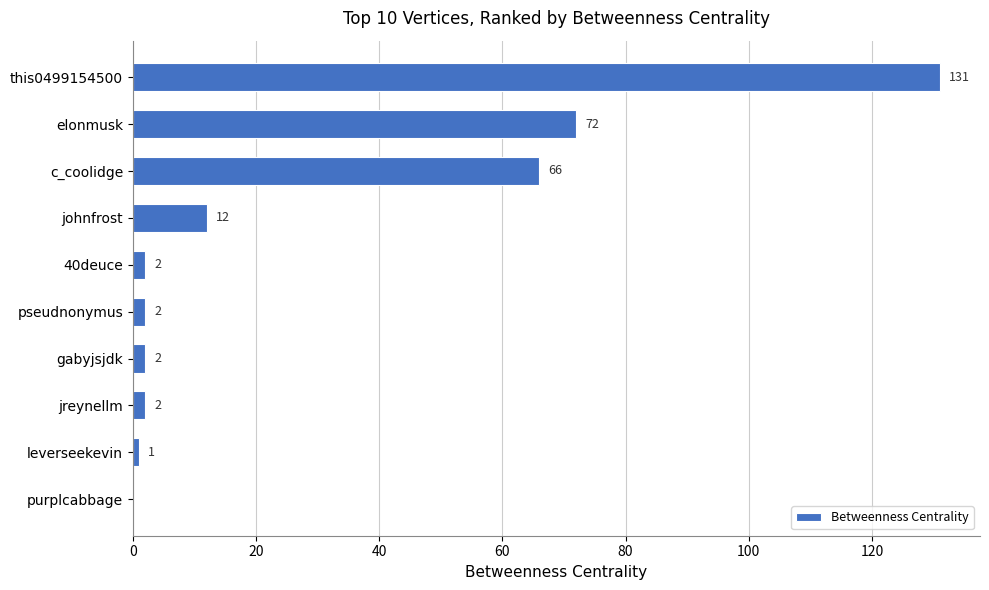

What is the sum of all values?

290